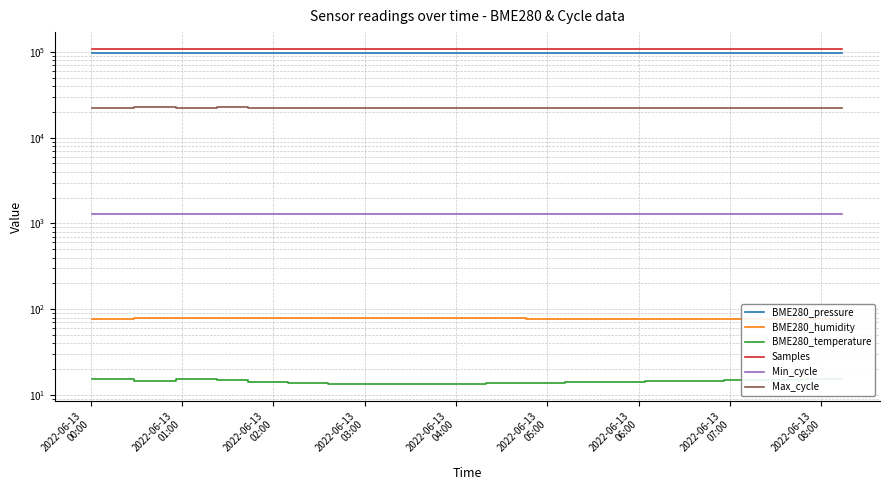

In BME280_temperature, how many points are higher than both neighbors (excluding endpoints)?

1